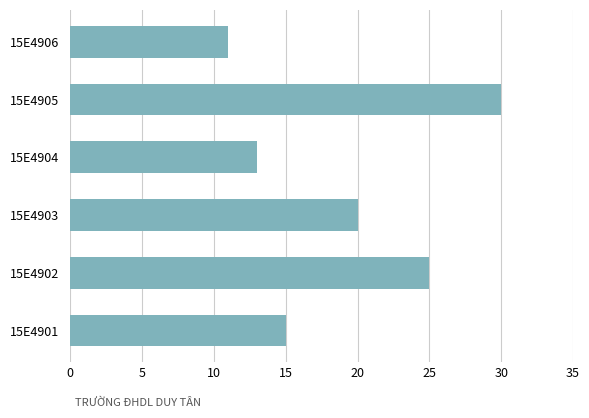

What is the change in value from 15E4903 to 15E4906?

-9